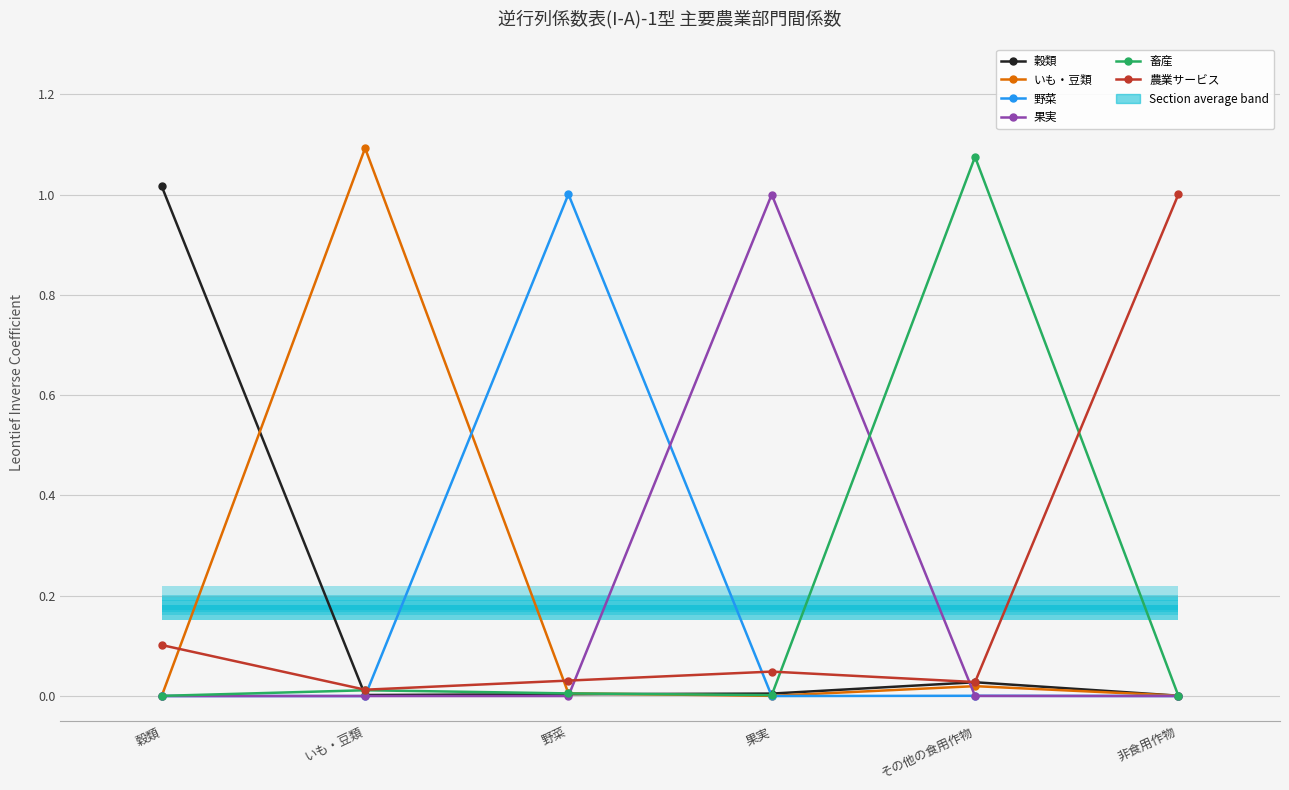

True or false: いも・豆類 and 農業サービス intersect in this chart.

True